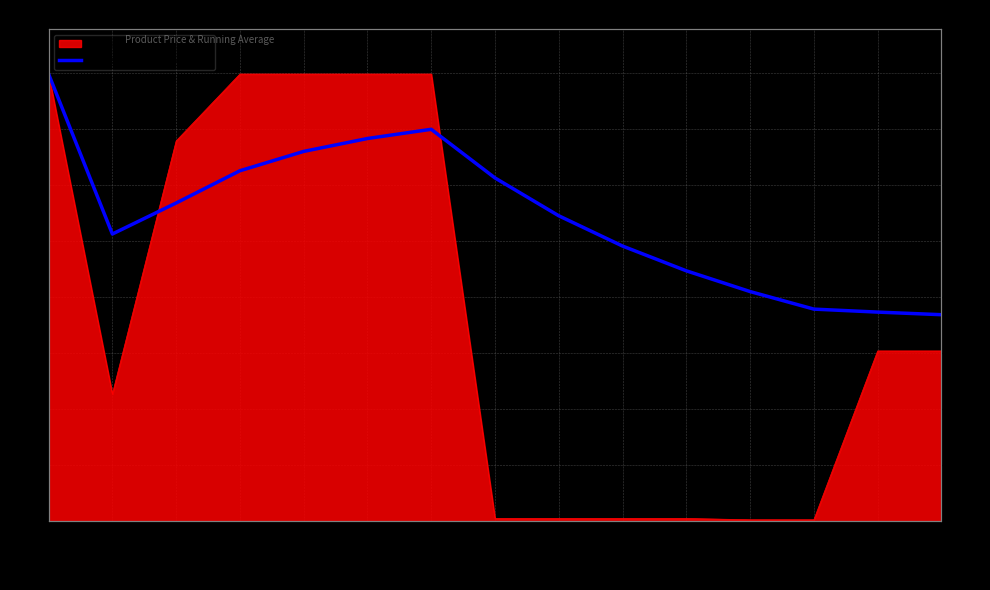

Approximately how many times larger is the value at 239752196 compared to 287302226?

0.6